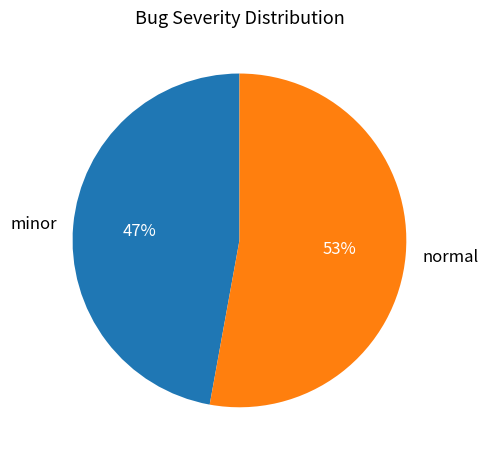

Is minor the majority of the pie?

No